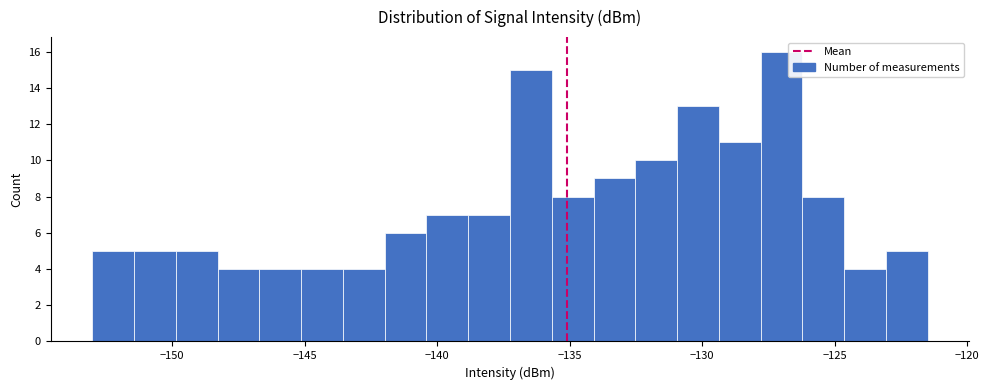

Around what value on the x-axis is the tallest bar? Give the approximate position of its centre, as read against the axis.

-127.0